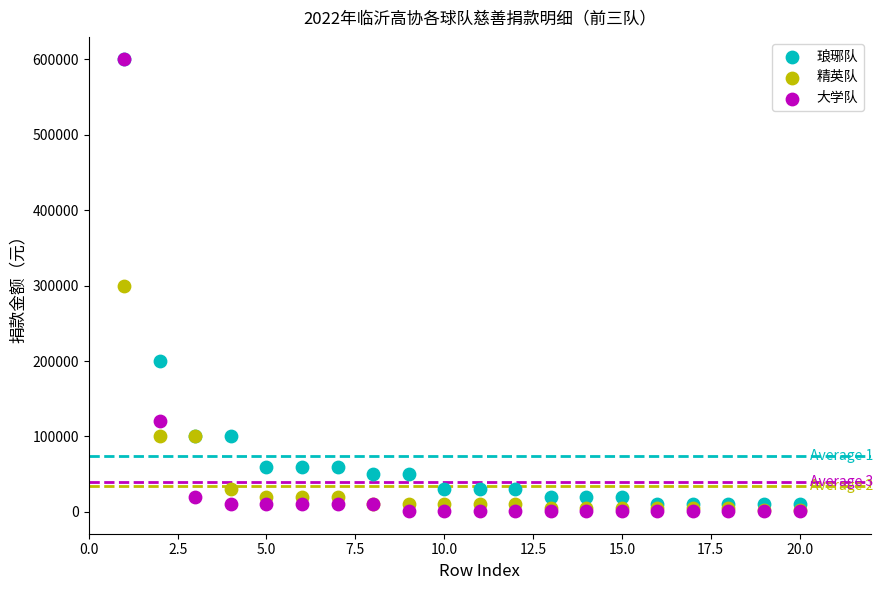

In the 精英队 series, what Y value is closest to 151500?

100000